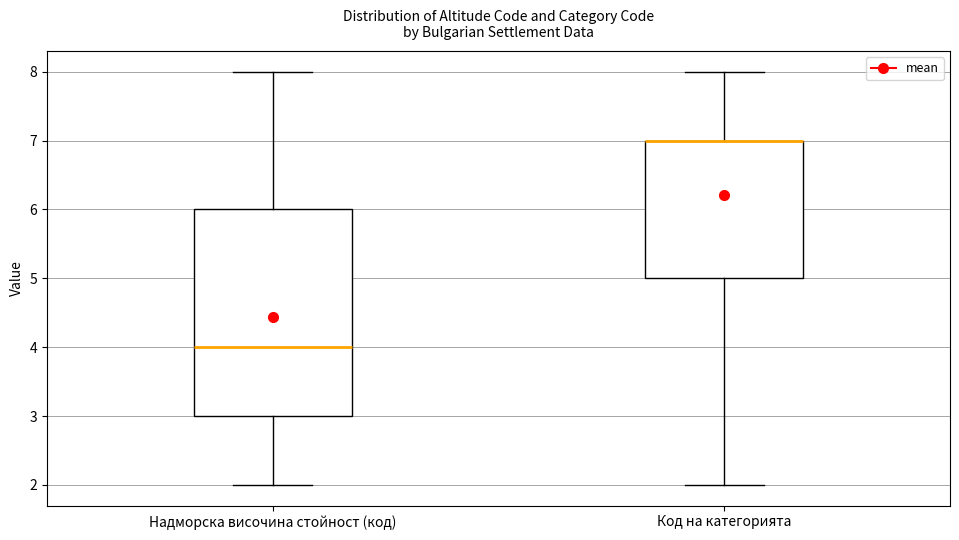

Reading left to right, read every box against the y-axis: the position of its median line, the range the box covers, and the ends of its whiskers. The values are not printed on the chart, so give them approximately, as read against the axis.

Надморска височина стойност (код): median 4, box 3 to 6, whiskers 2 to 8
Код на категорията: median 7 (drawn on the box's upper edge), box 5 to 7, whiskers 2 to 8